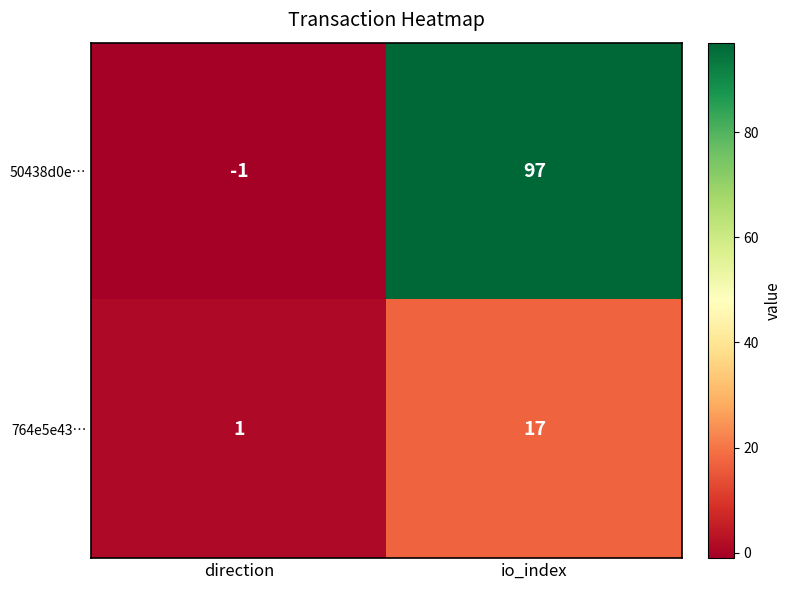

Reading left to right, extract all data points from this chart.

50438d0e…: direction=-1	io_index=97
764e5e43…: direction=1	io_index=17